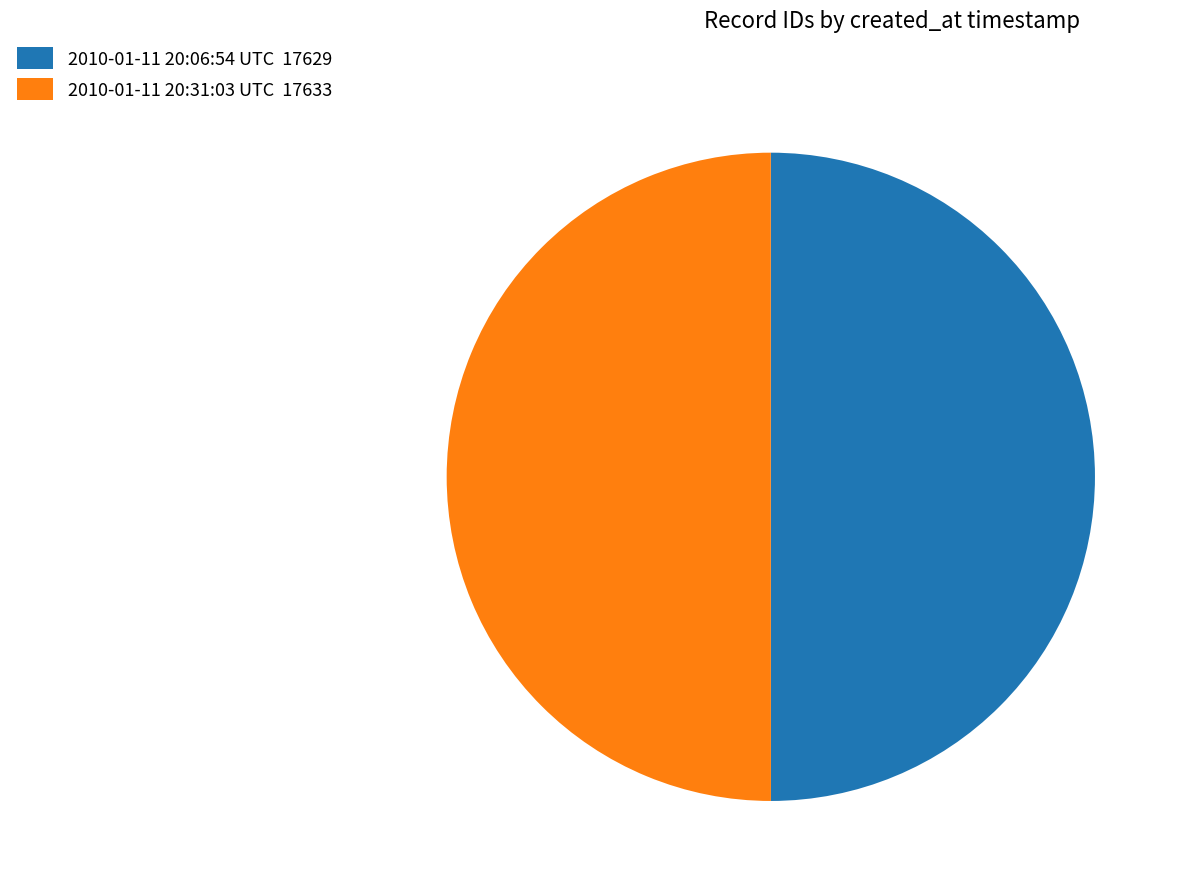

Is the sum of 2010-01-11 20:06:54 UTC 17629 and 2010-01-11 20:31:03 UTC 17633 greater than half?

Yes